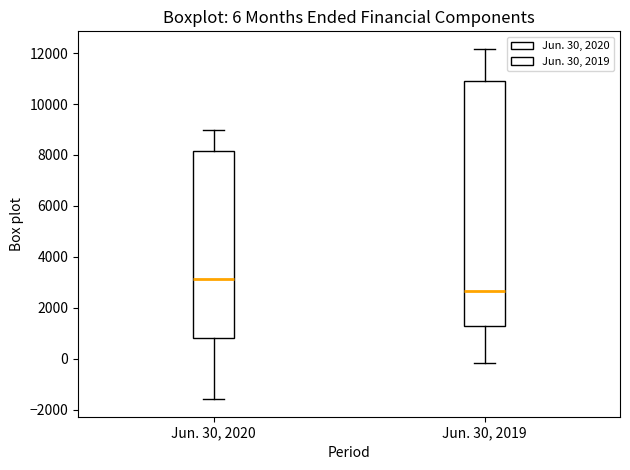

Which box's median line is the highest?

Jun. 30, 2020